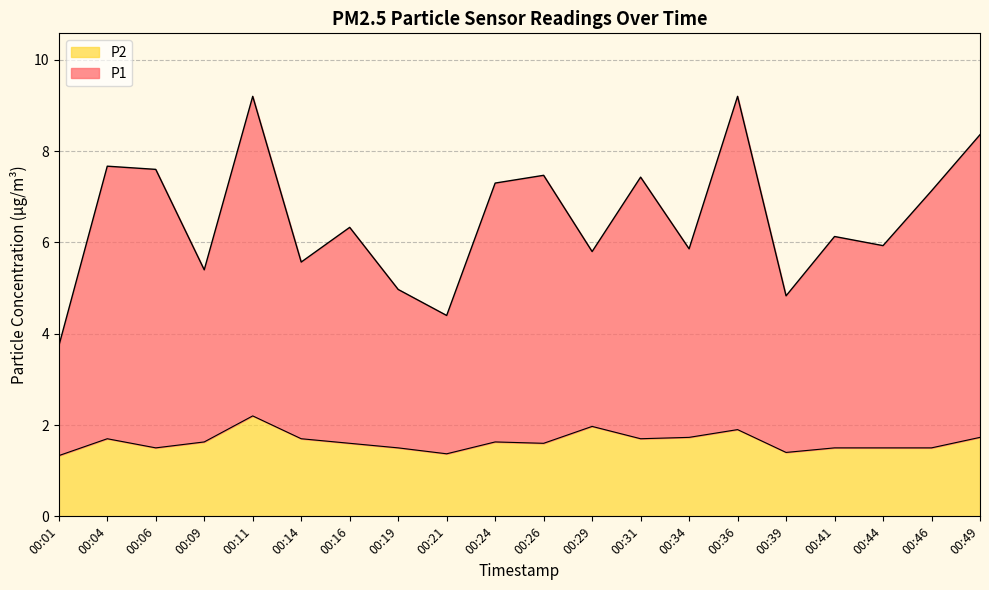

List the series in order of their overall mean, lowest first.

P2, P1